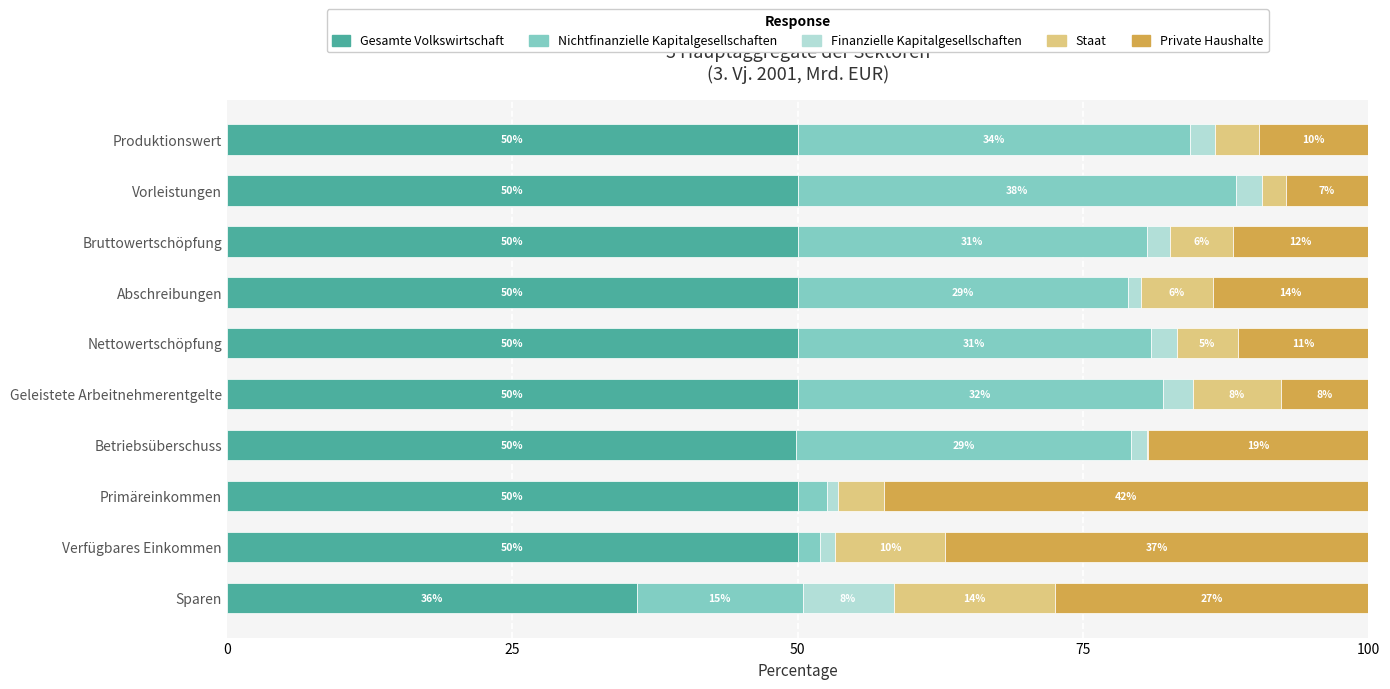

How many data points does each series have?

10